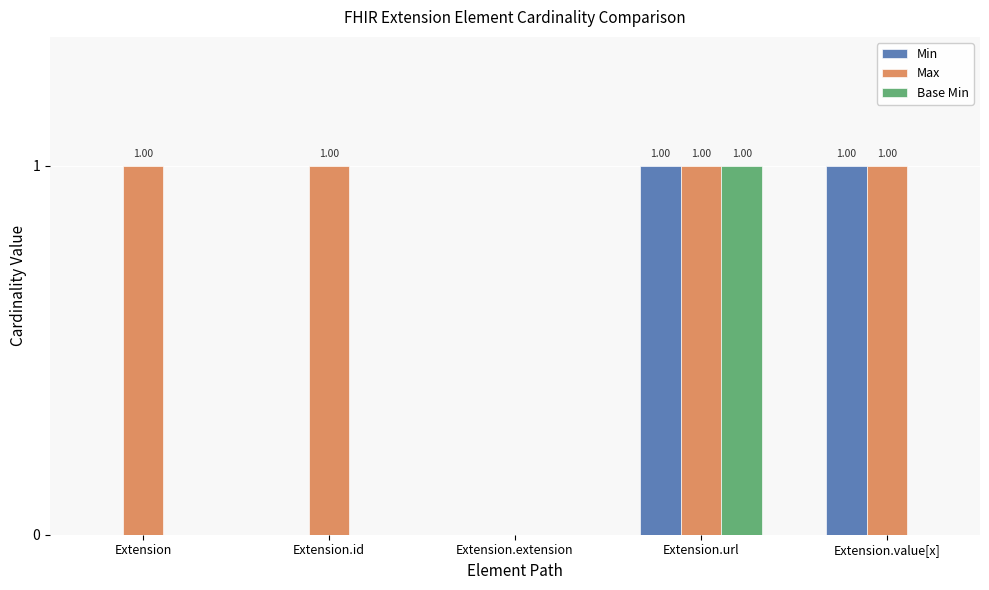

Is the value of Min at Extension.id greater than the value of Base Min at Extension.url?

No